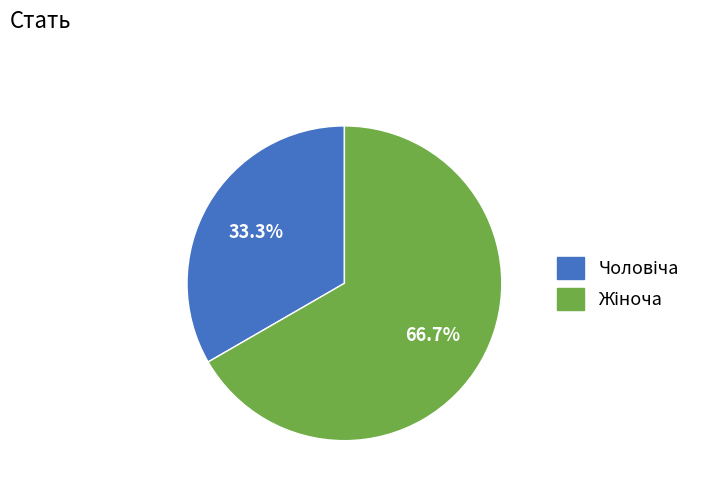

To the nearest percent, what is the average slice percentage?

50%